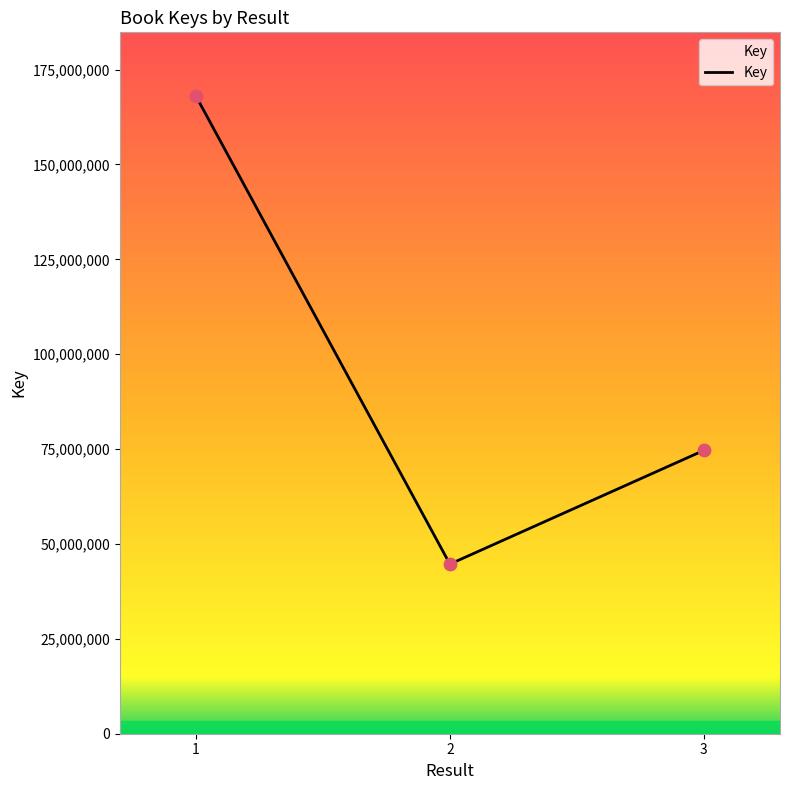

What is the change in value from 1 to 2?

-123319416